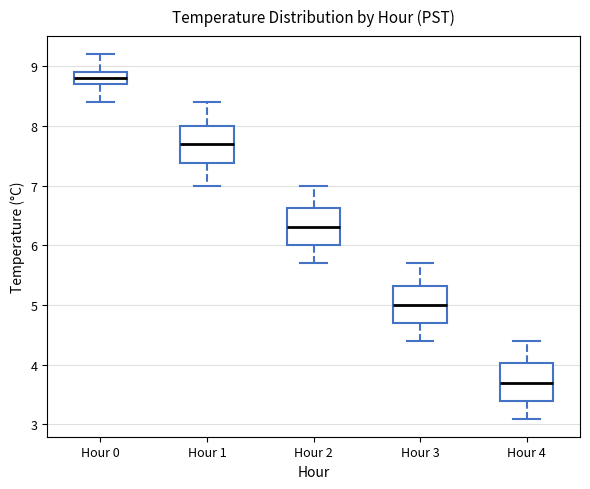

Where does the upper whisker of the box for Hour 2 end on the y-axis? The values are not printed on the chart, so give them approximately, as read against the axis.

7.0